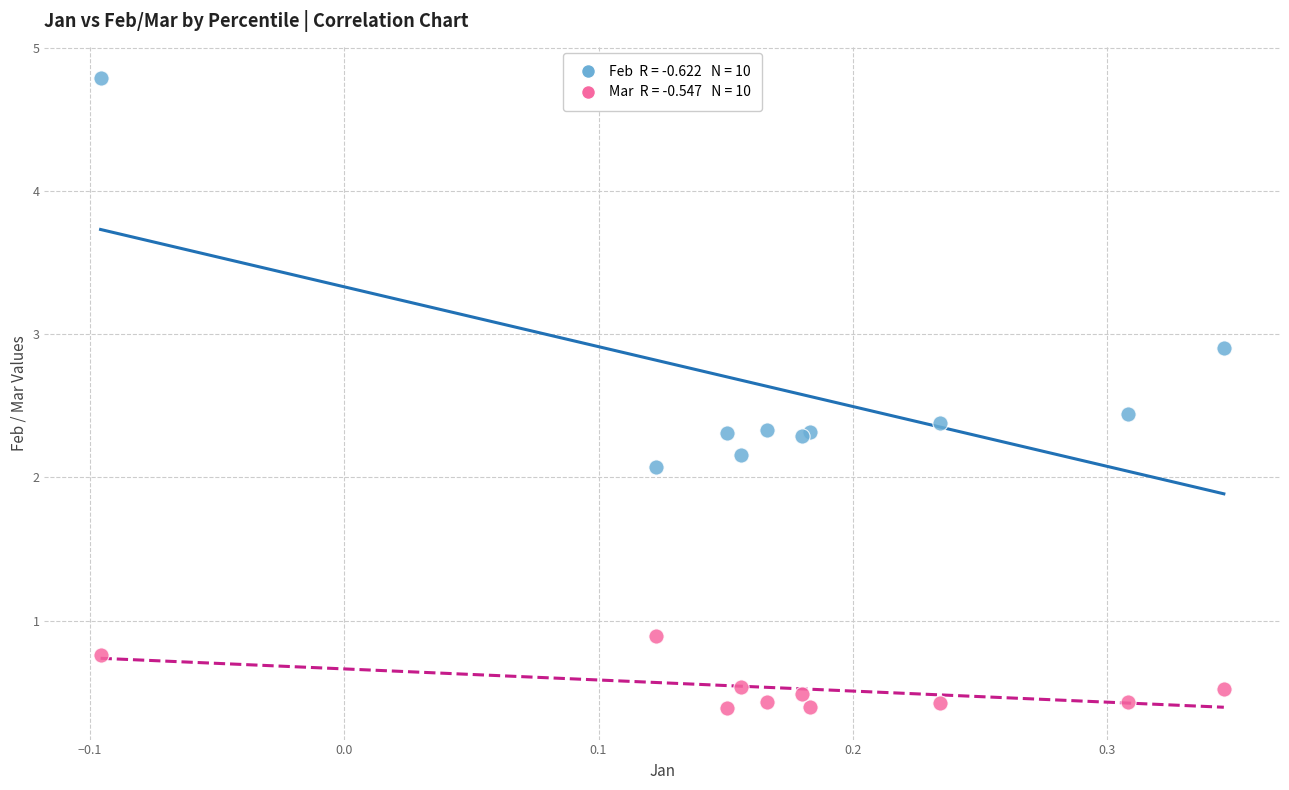

Across all series, what Y value is closest to 2?

2.1